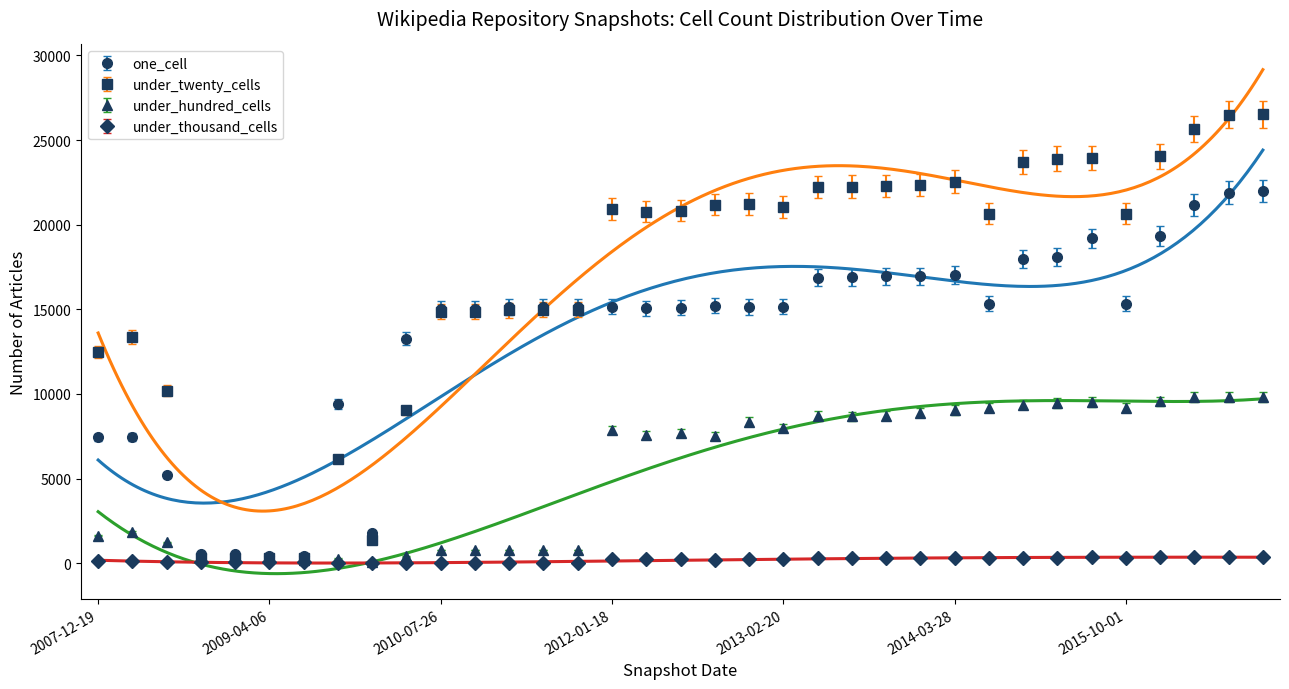

At which label is under_thousand_cells closest to 189?

2012-10-31